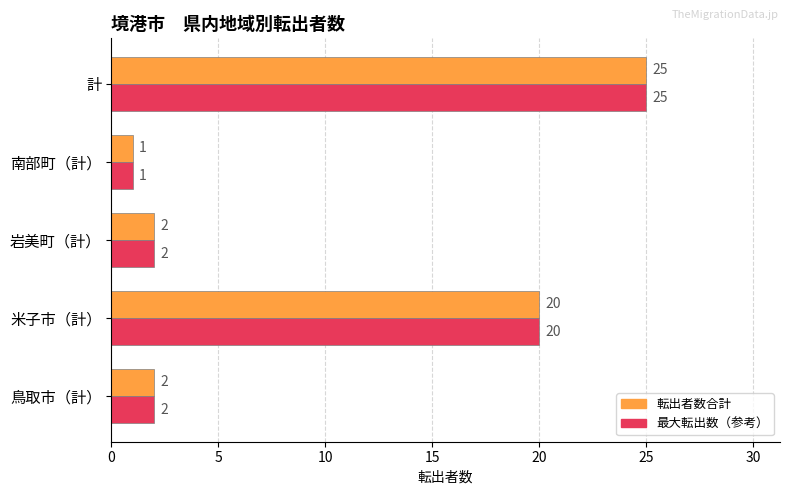

How many categories are shown in the chart?

5